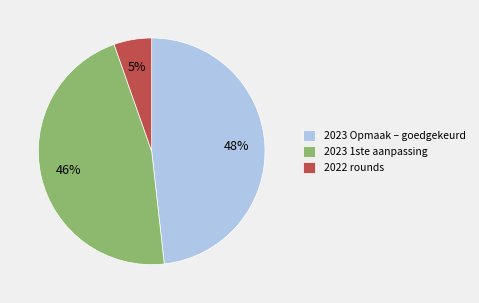

Is it true that 2023 Opmaak – goedgekeurd is 48% of the pie?

True